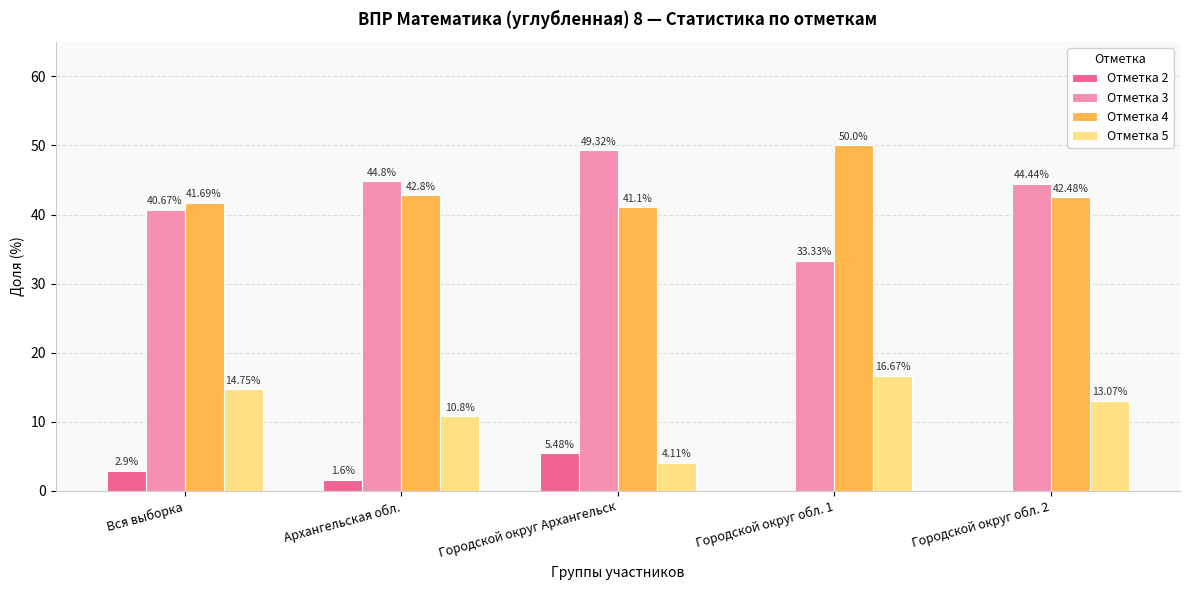

Where is Отметка 4 nearest to the value 45?

Архангельская обл.